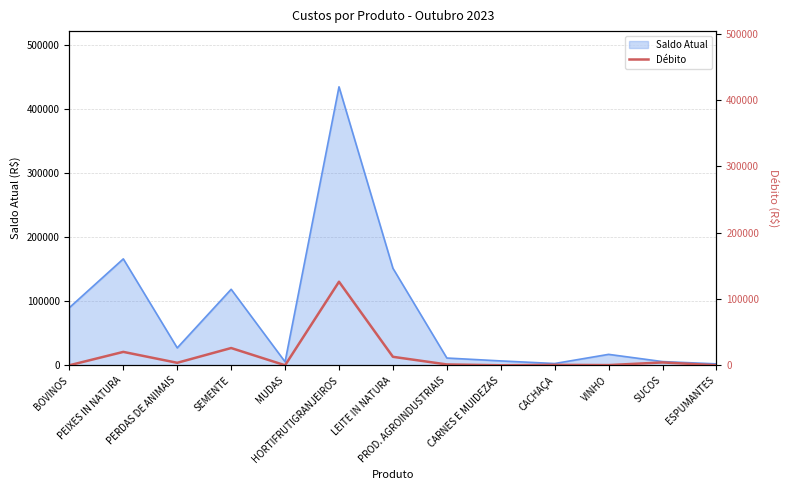

What is the highest value of the Saldo Atual series?

435190.1